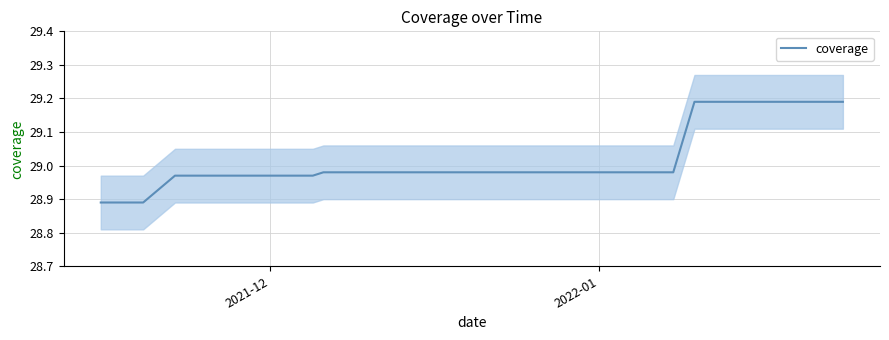

What is the difference between the second highest and minimum values?

0.3